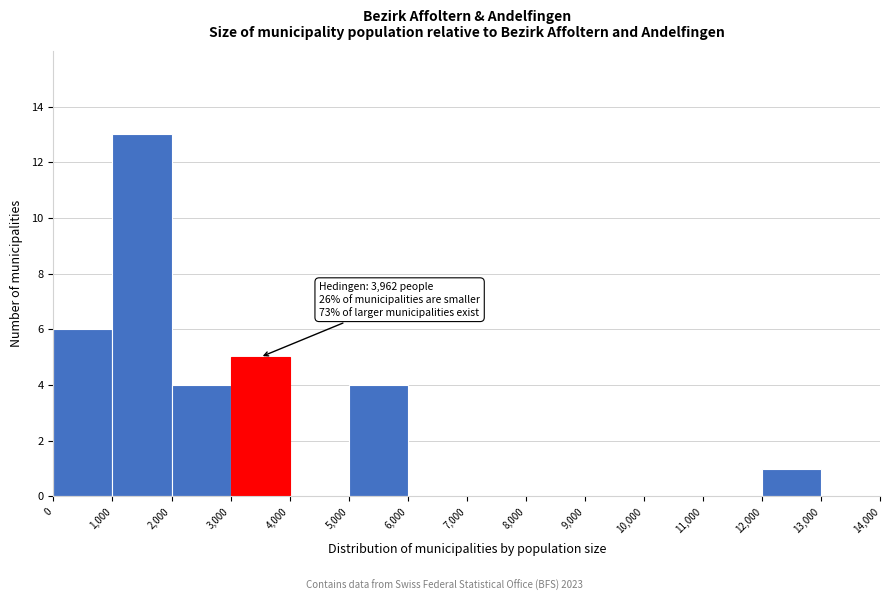

Over which range of the x-axis is the bar tallest?

1,000 to 2,000